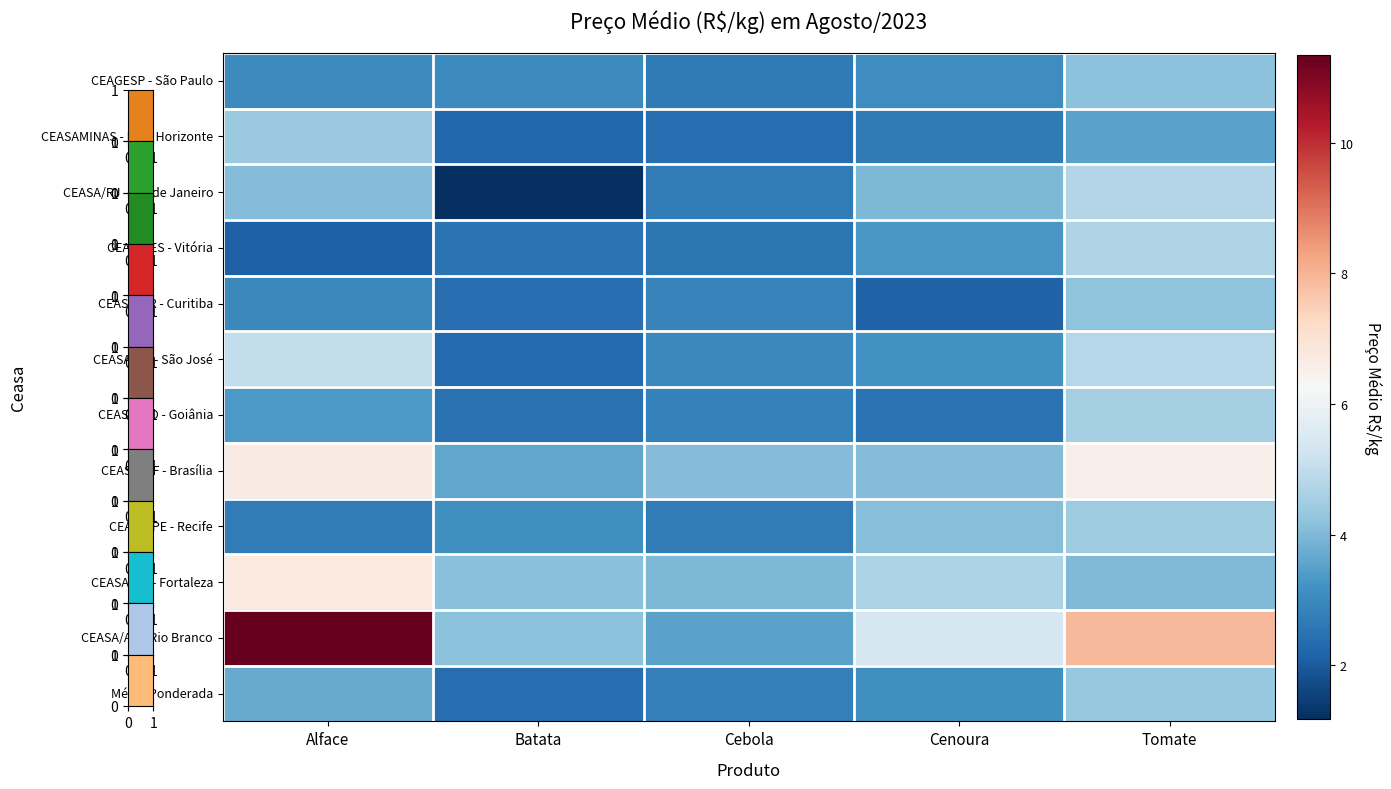

Which label corresponds to the smallest value in the chart?

Batata